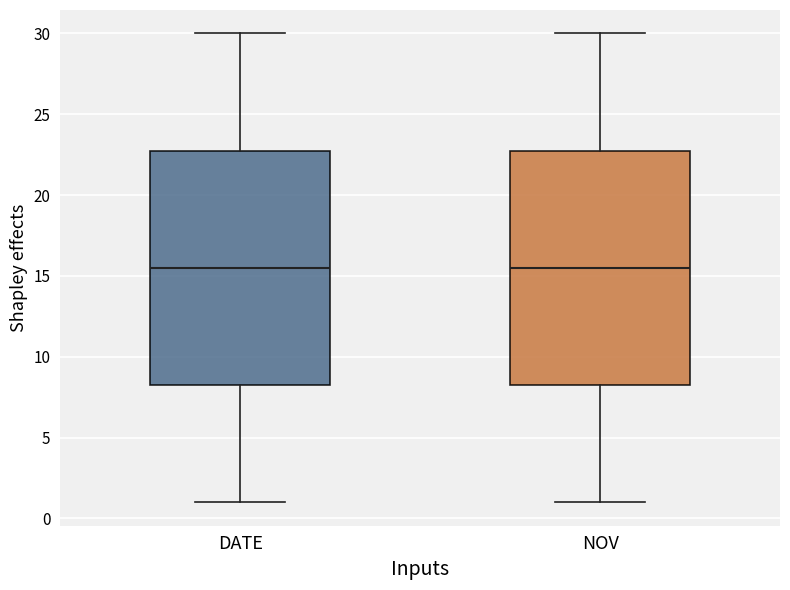

Reading left to right, read every box against the y-axis: the position of its median line, the range the box covers, and the ends of its whiskers. The values are not printed on the chart, so give them approximately, as read against the axis.

DATE: median 15.5, box 8.5 to 23.0, whiskers 1.0 to 30.0
NOV: median 15.5, box 8.5 to 23.0, whiskers 1.0 to 30.0